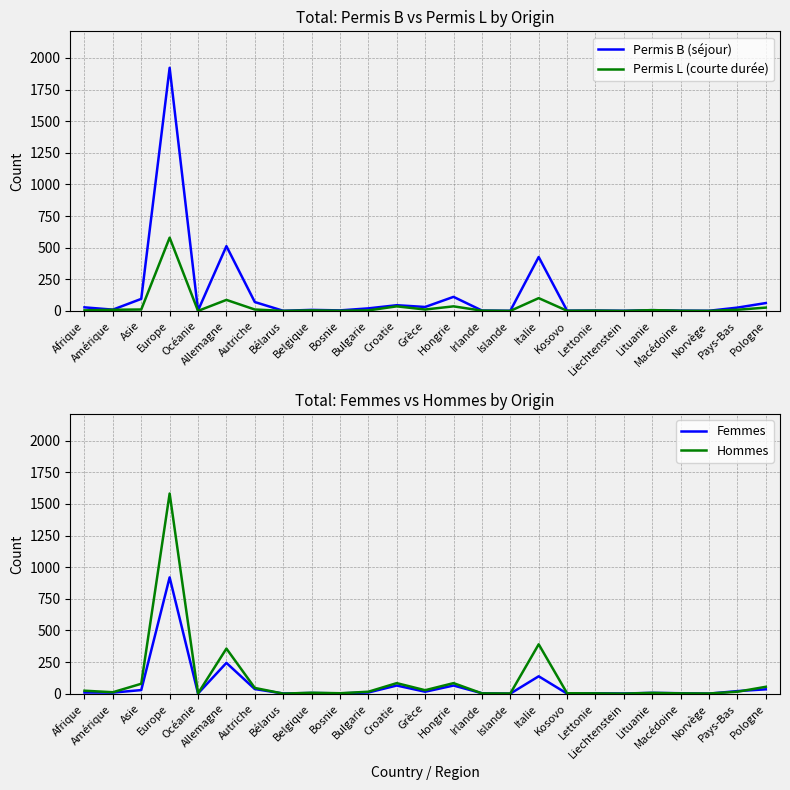

At which label does Permis L (courte durée) reach its peak?

Europe